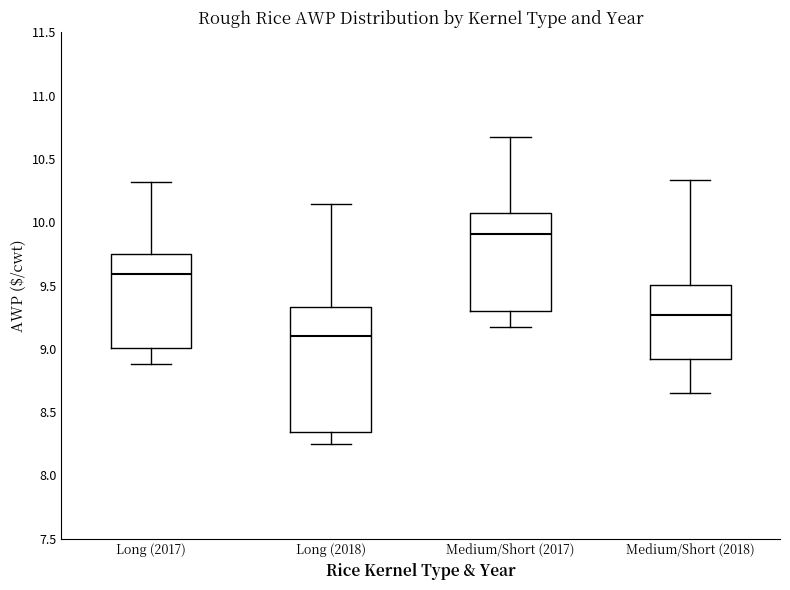

Reading left to right, read every box against the y-axis: the position of its median line, the range the box covers, and the ends of its whiskers. The values are not printed on the chart, so give them approximately, as read against the axis.

Long (2017): median 9.60, box 9.00 to 9.75, whiskers 8.90 to 10.30
Long (2018): median 9.10, box 8.35 to 9.35, whiskers 8.25 to 10.15
Medium/Short (2017): median 9.90, box 9.30 to 10.05, whiskers 9.15 to 10.65
Medium/Short (2018): median 9.25, box 8.90 to 9.50, whiskers 8.65 to 10.35